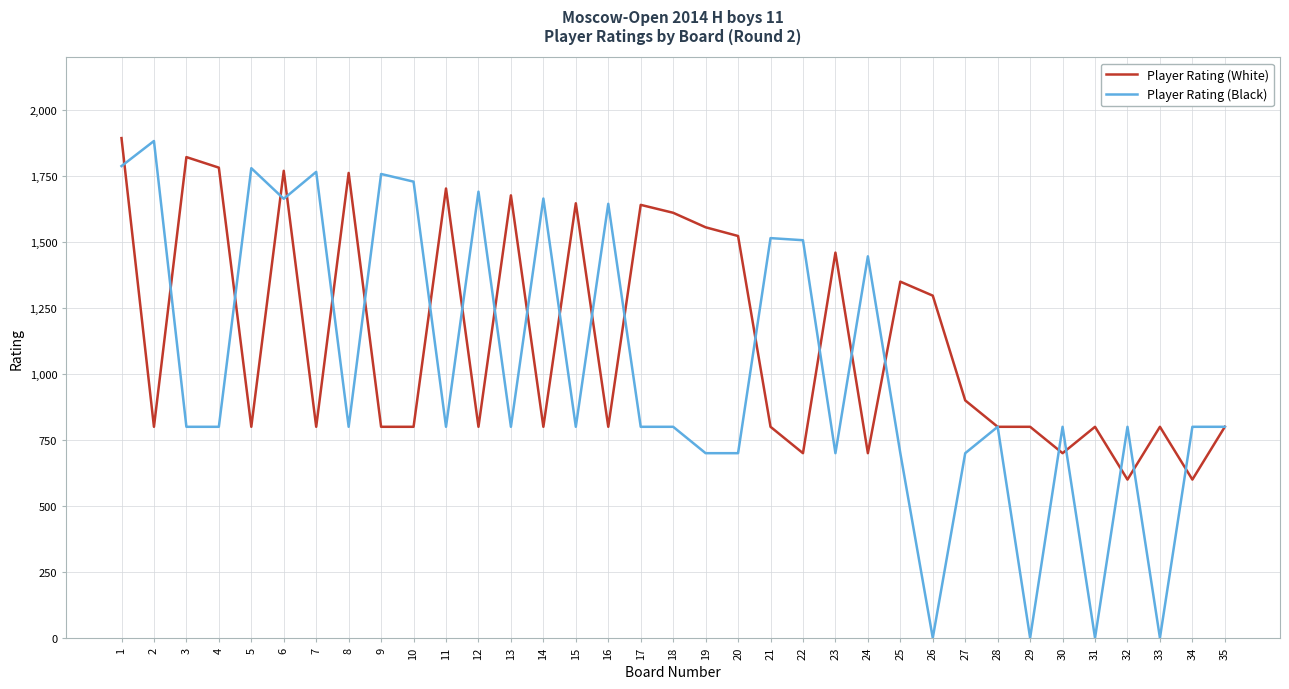

How many lines are shown in the chart?

2